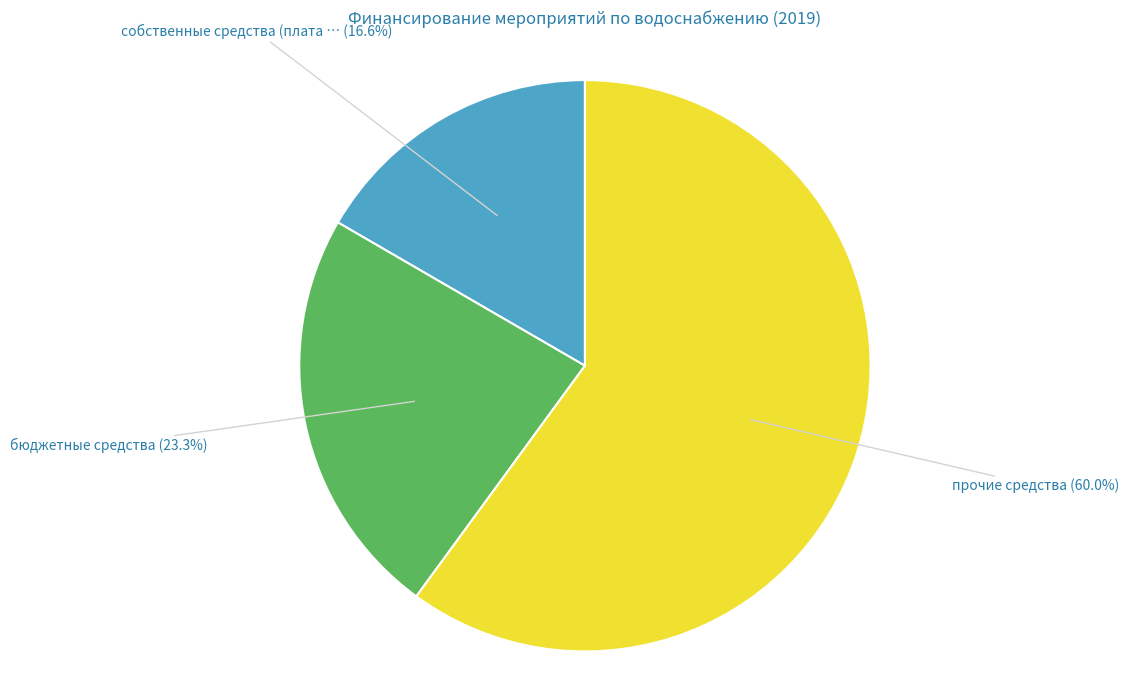

Is there a majority slice in this chart?

Yes